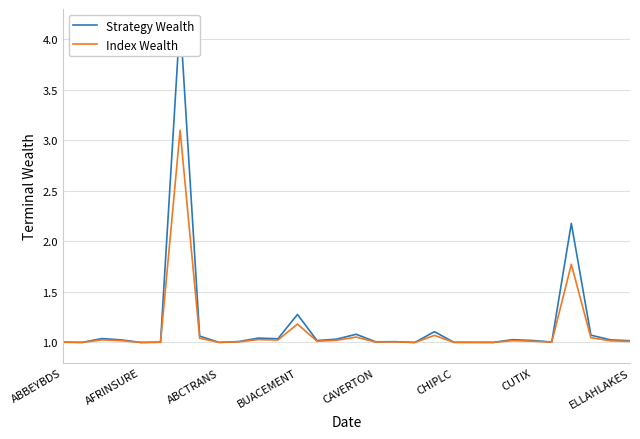

True or false: Strategy Wealth and Index Wealth cross at least once.

False